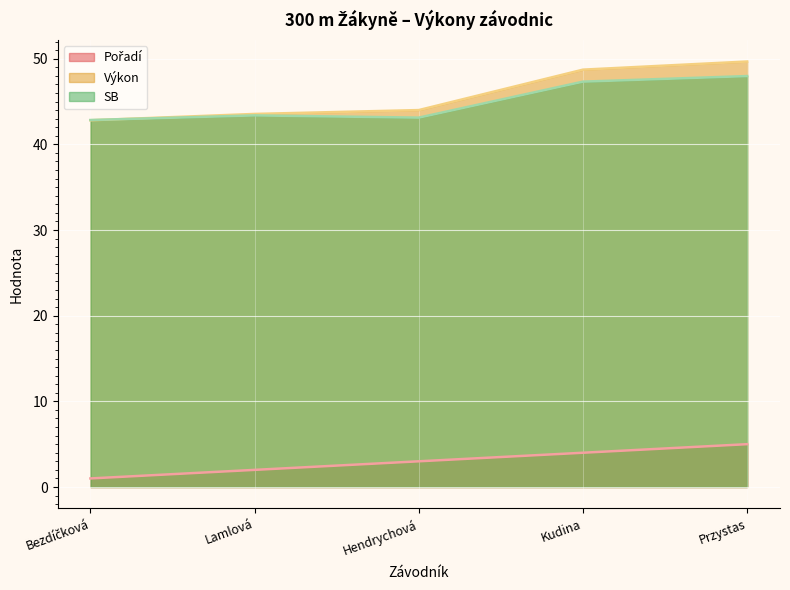

What is the value of the SB point at the 4th from the left?

47.3